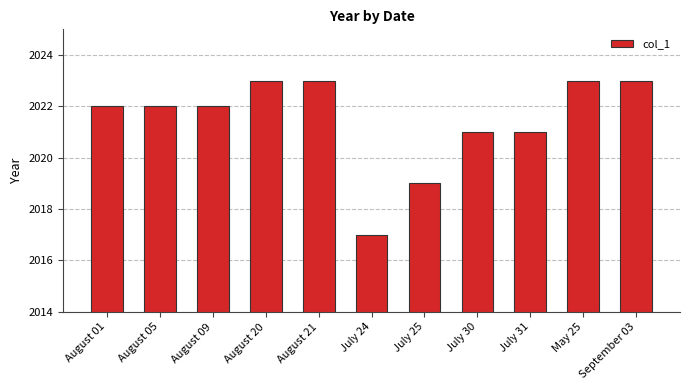

Are the bars grouped side by side (vs. stacked)?

No